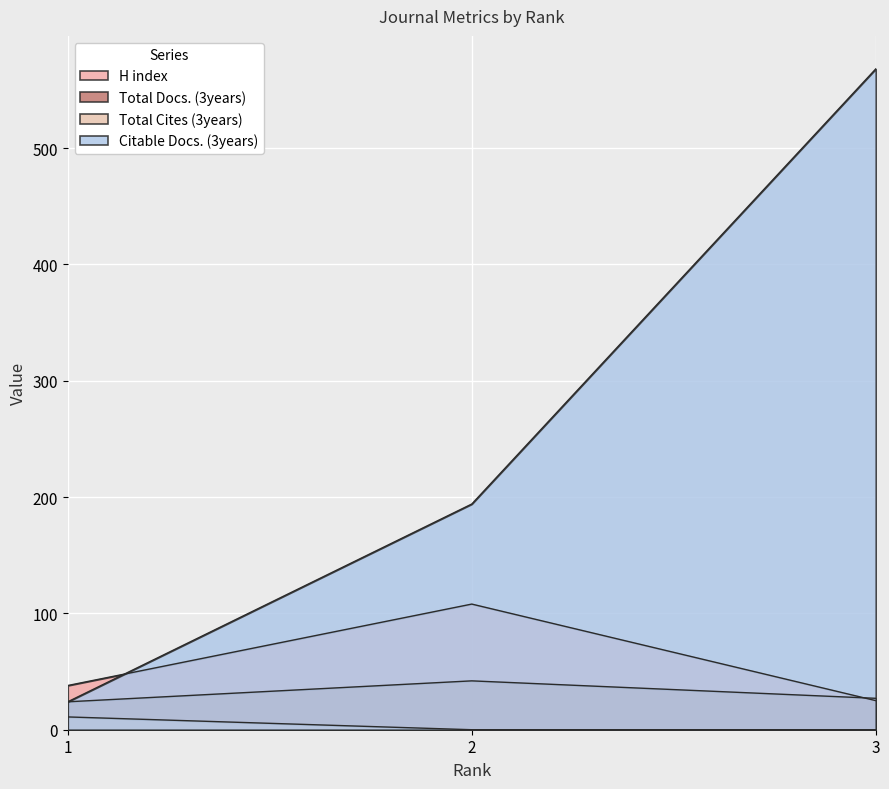

At how many categories does at least one series exceed 94?

2